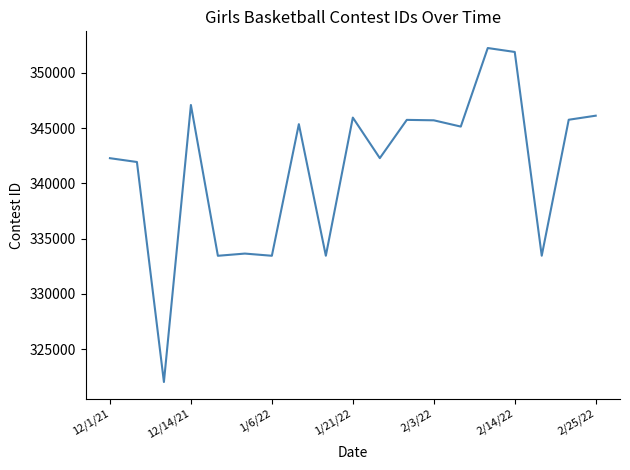

What is the minimum value shown in the chart?

322026